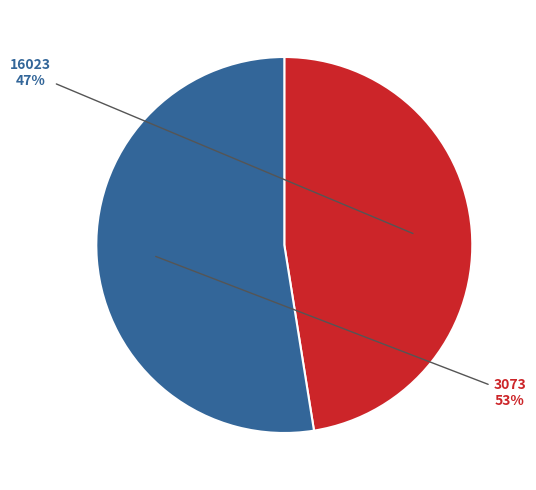

Between 3073 and 16023, which is larger?

3073